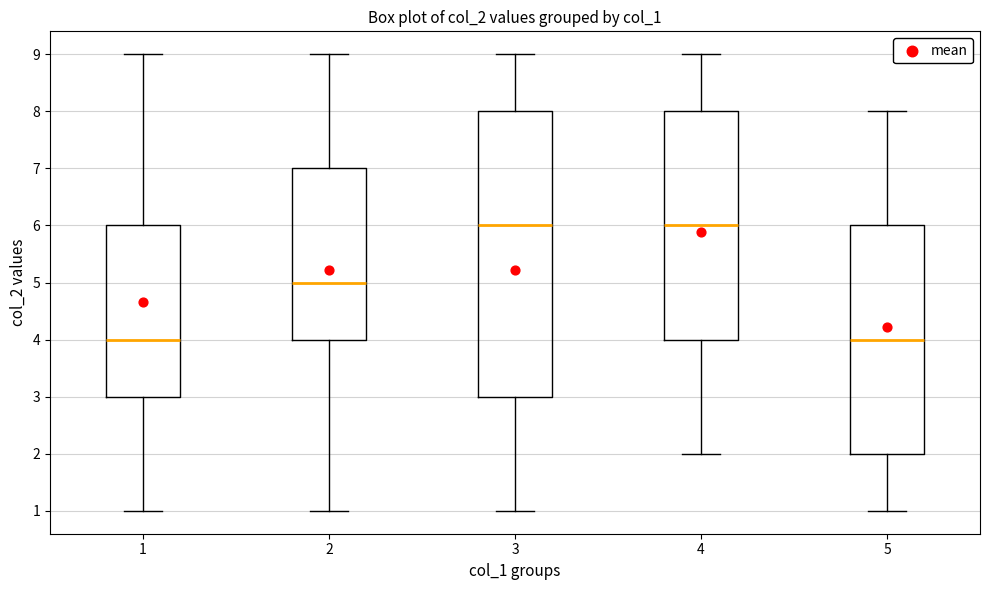

Where does the upper whisker of the box at x = 4 end on the y-axis? The values are not printed on the chart, so give them approximately, as read against the axis.

9